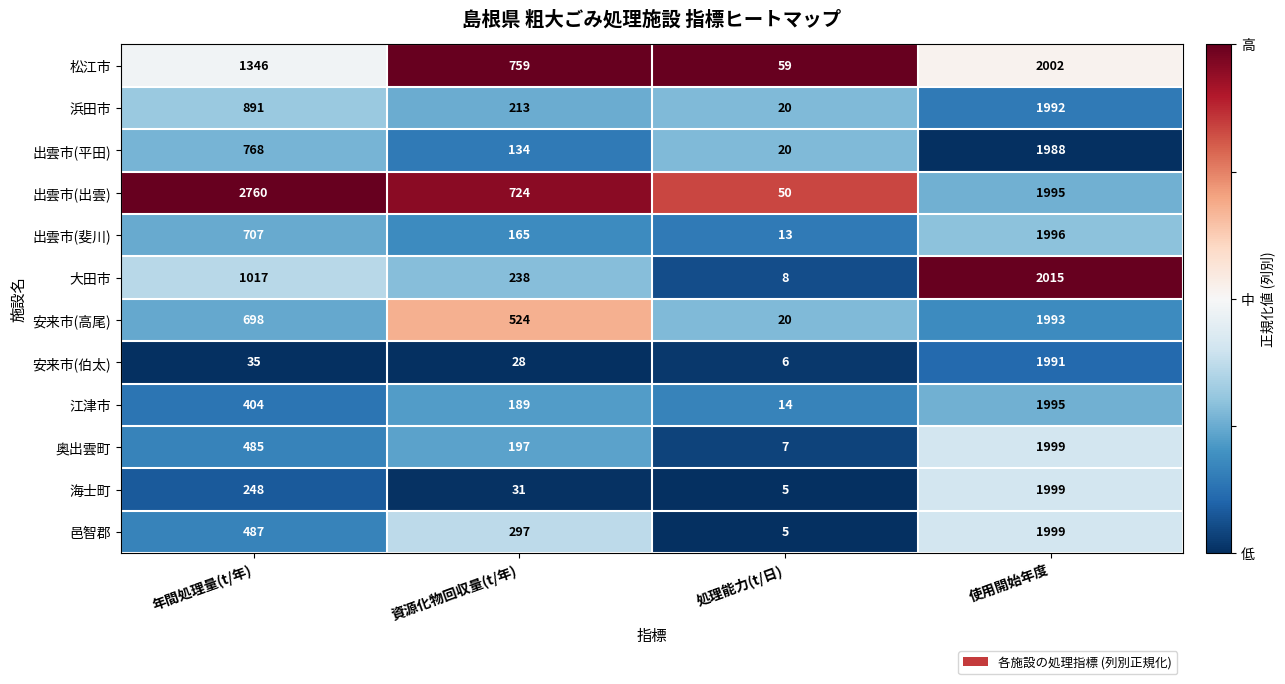

Between 処理能力(t/日) and 使用開始年度, which series saw the biggest shift?

大田市